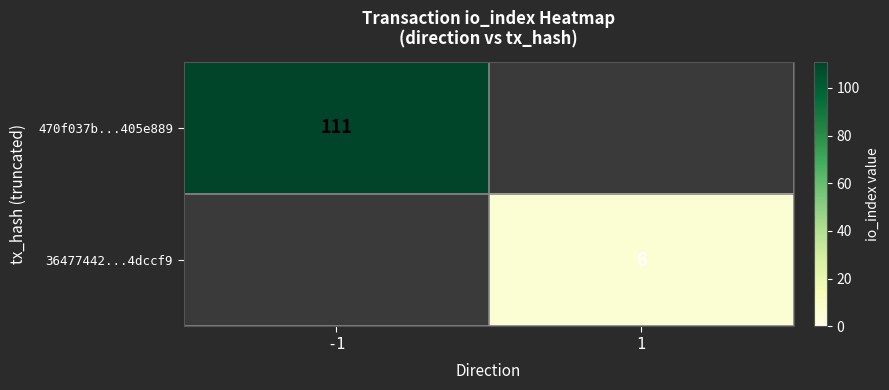

The 470f037b...405e889 series shows 111 at -1. True or false?

True